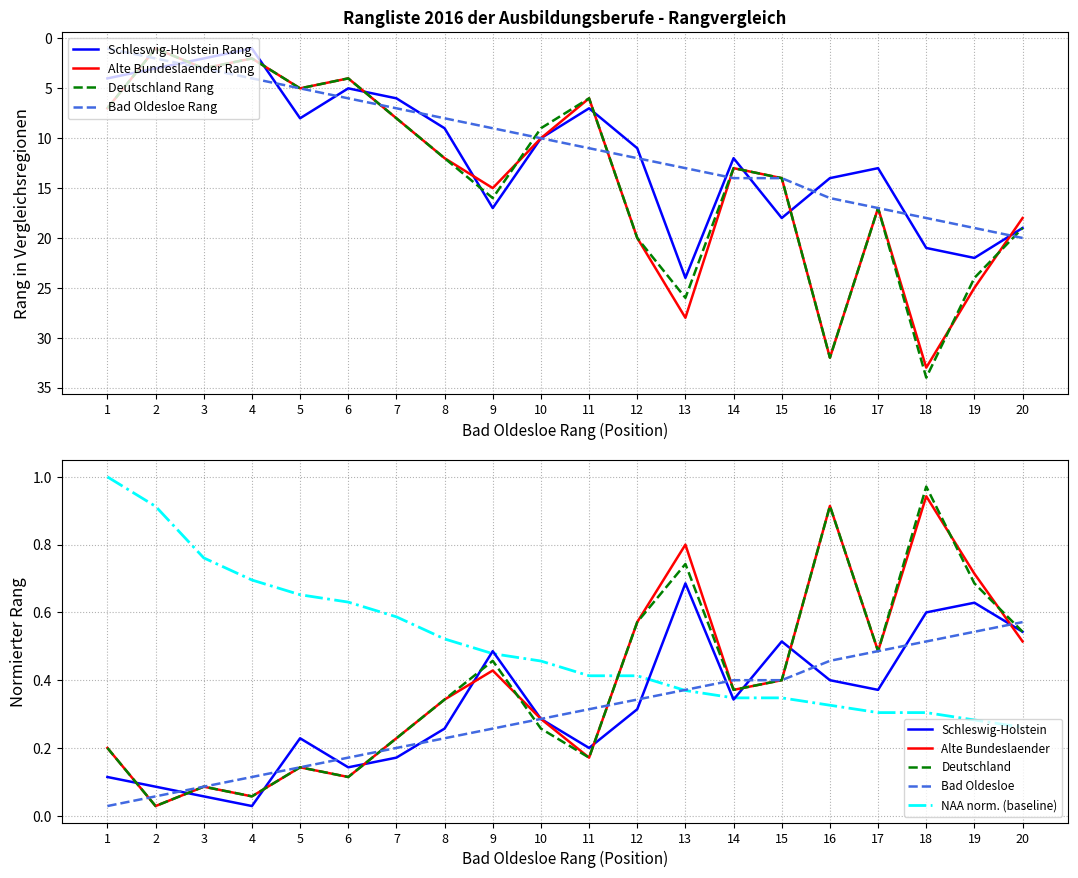

The value of Bad Oldesloe Rang at 10 is 10.0. True or false?

True